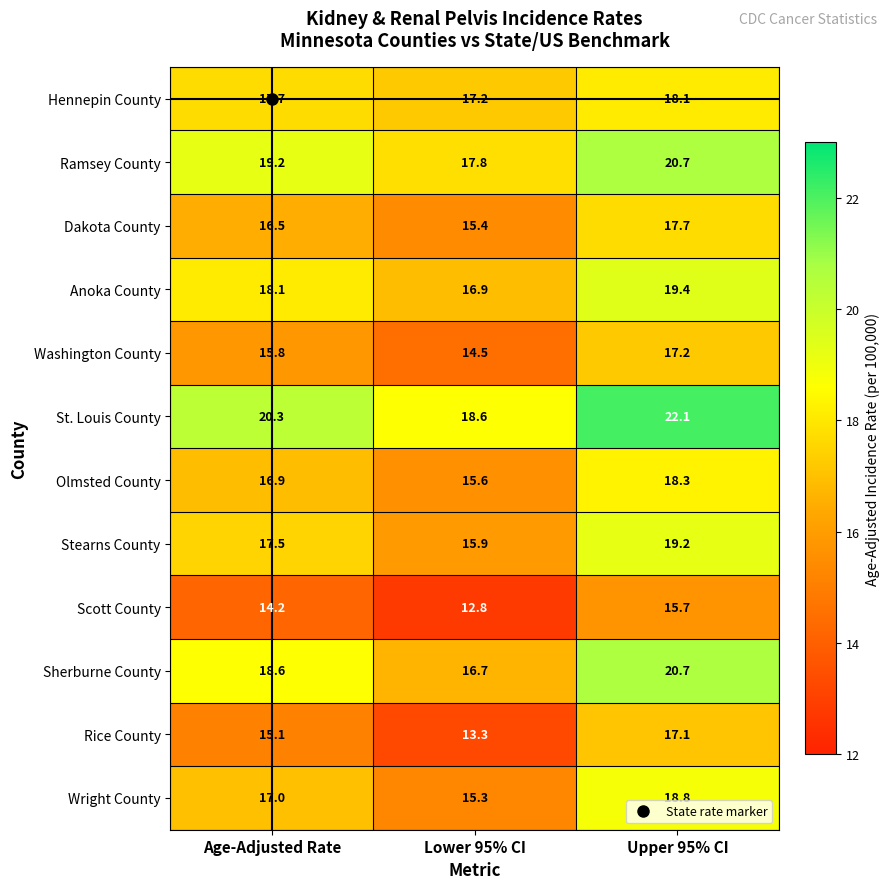

Which category has the highest value in the Ramsey County series?

Upper 95% CI